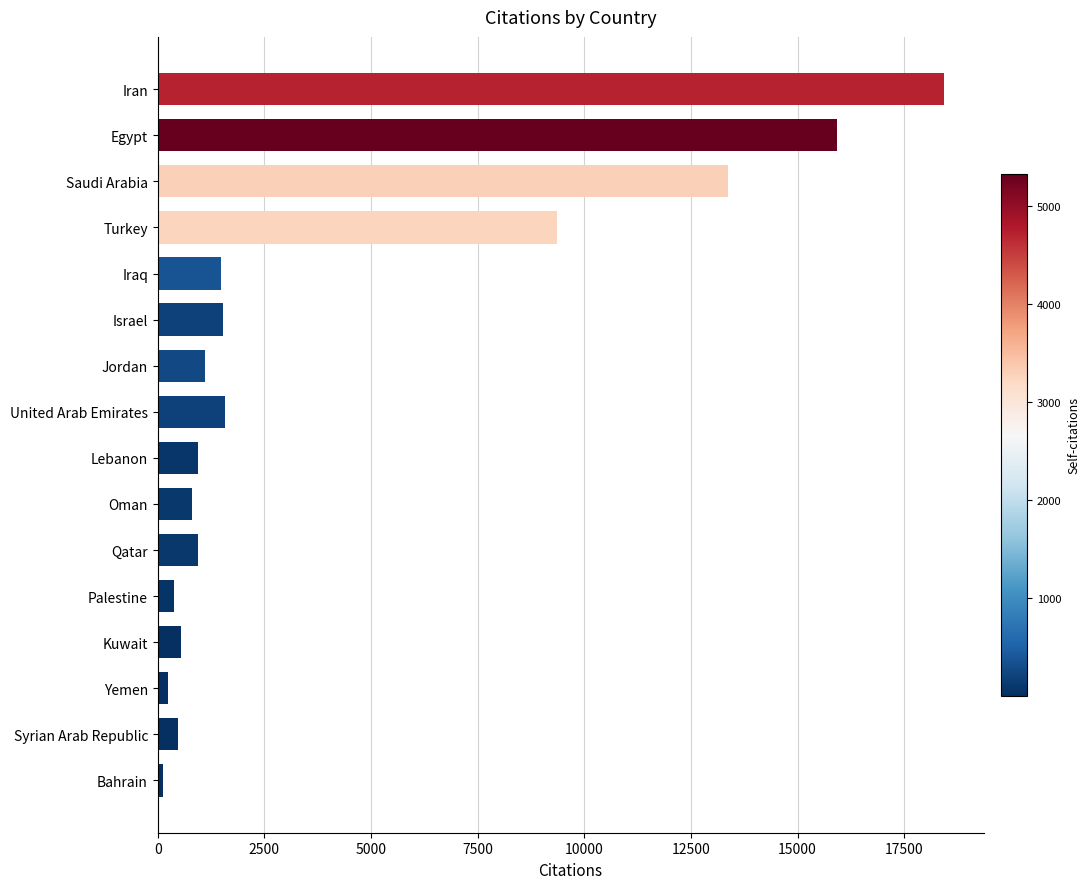

True or false: the data shows 803 at Oman.

True